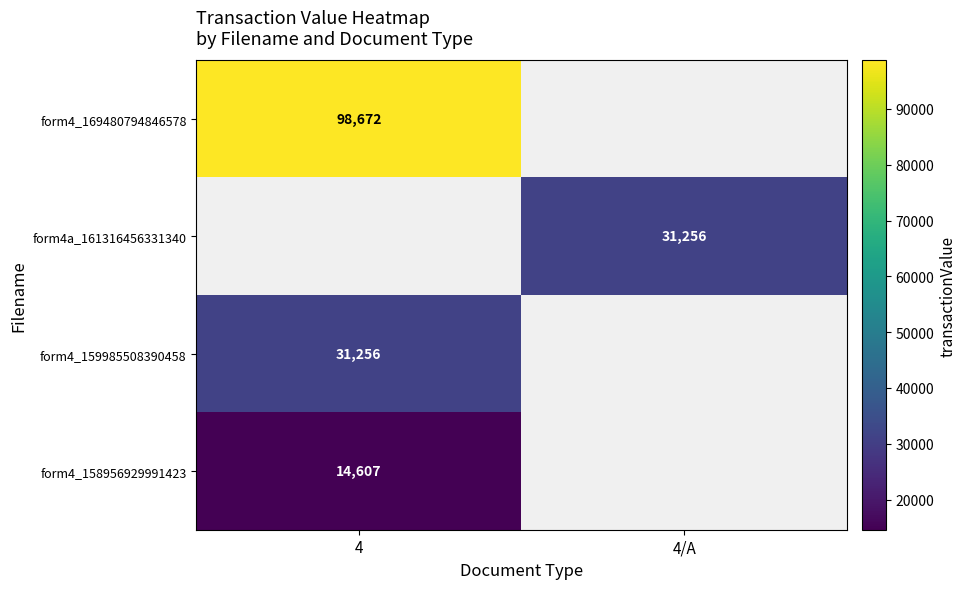

At how many categories does at least one series exceed 17338?

2